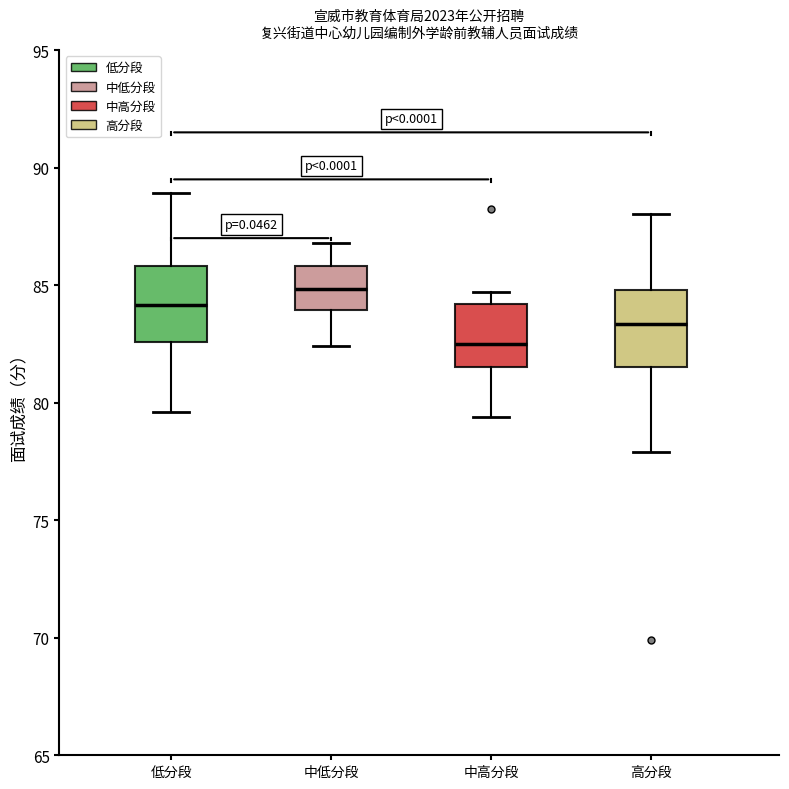

Where does the lower whisker of the box for 高分段 end on the y-axis? The values are not printed on the chart, so give them approximately, as read against the axis.

78.0